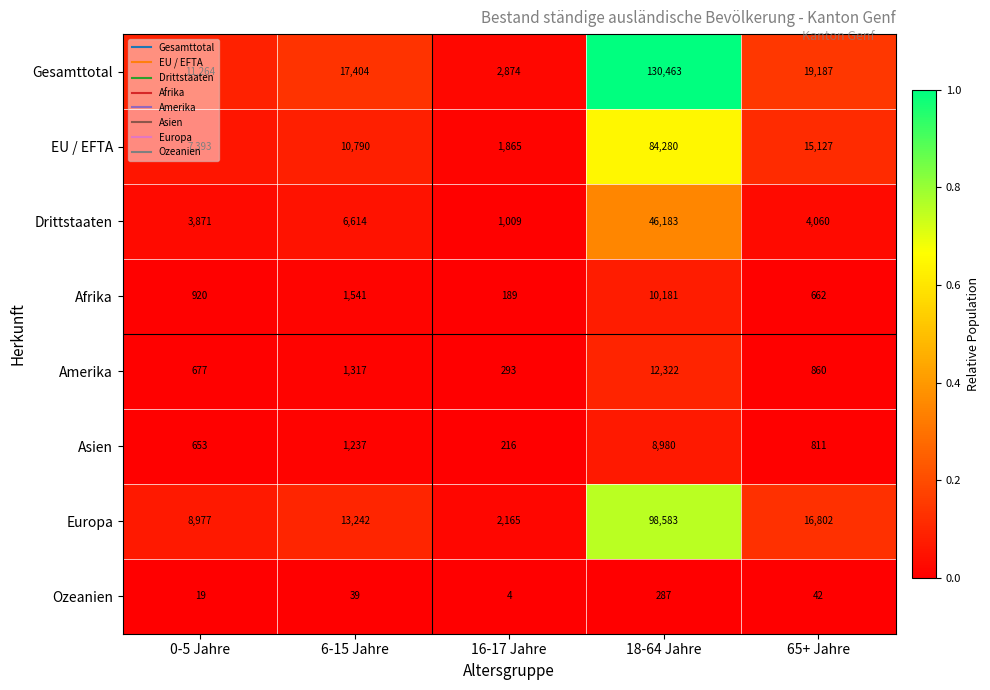

At which label is Asien closest to 4598?

6-15 Jahre